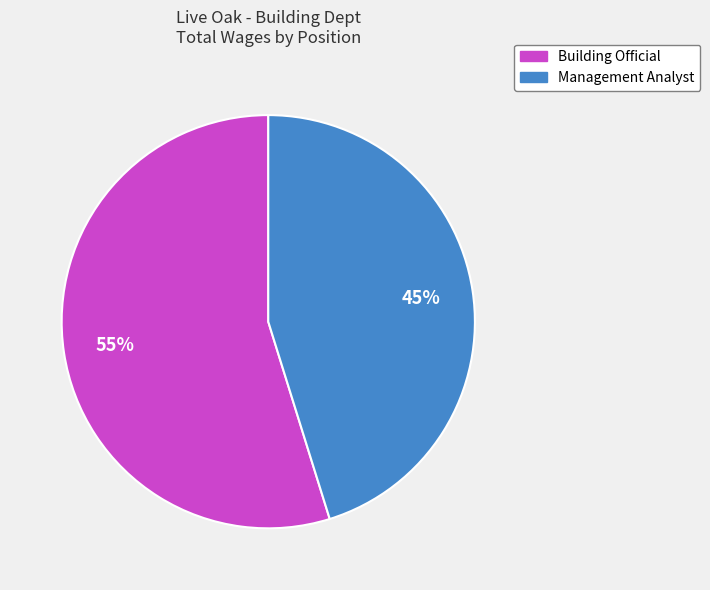

True or false: Management Analyst accounts for 45% of the total.

True